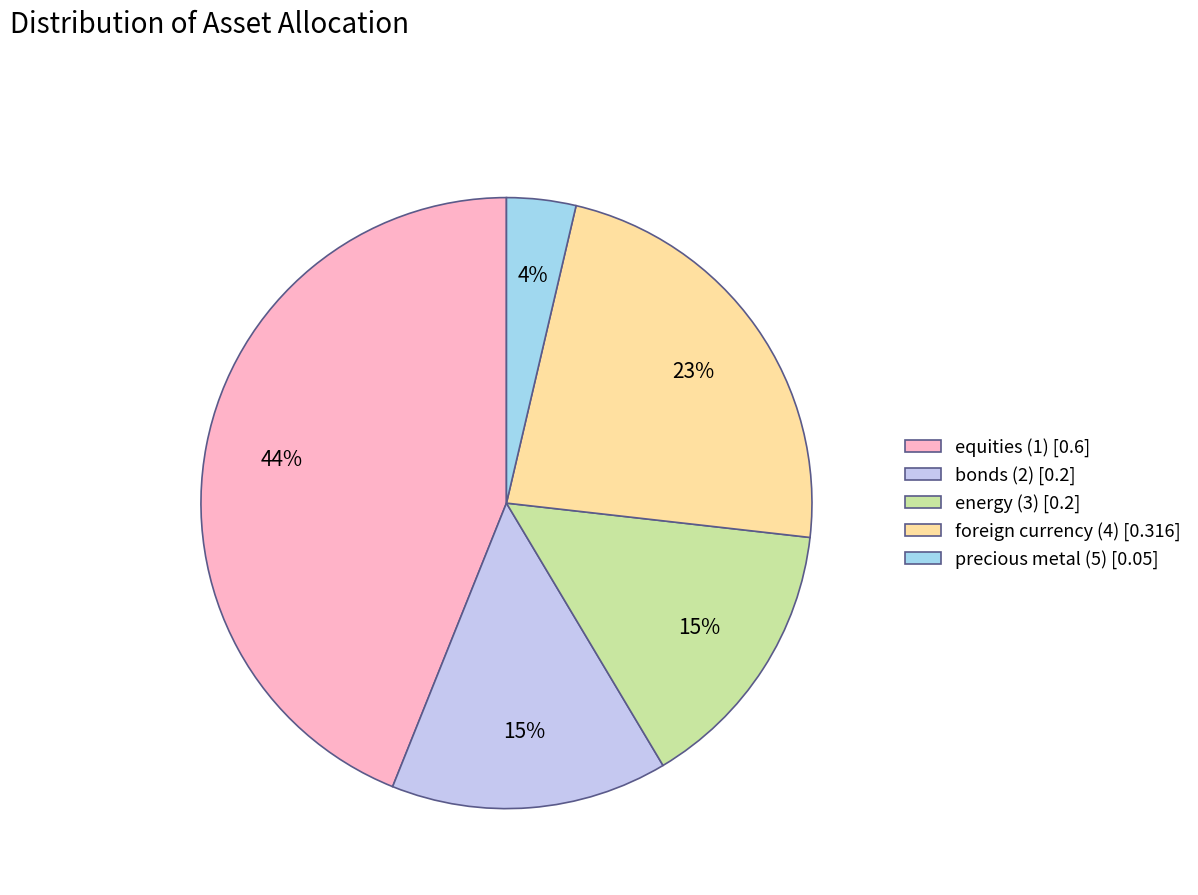

To the nearest percent, what is the average slice percentage?

20%